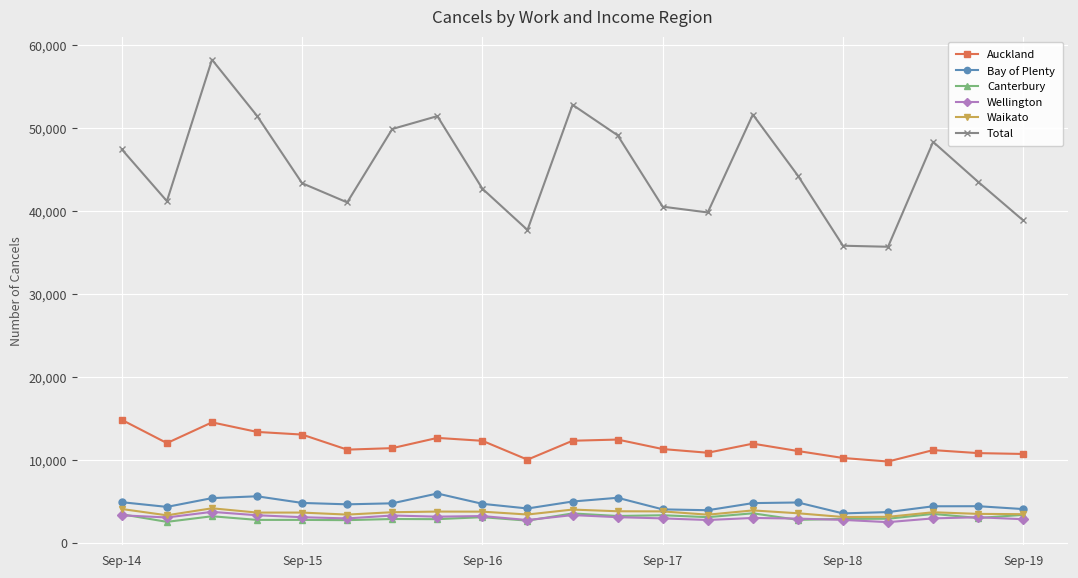

How many distinct data groups are displayed?

6